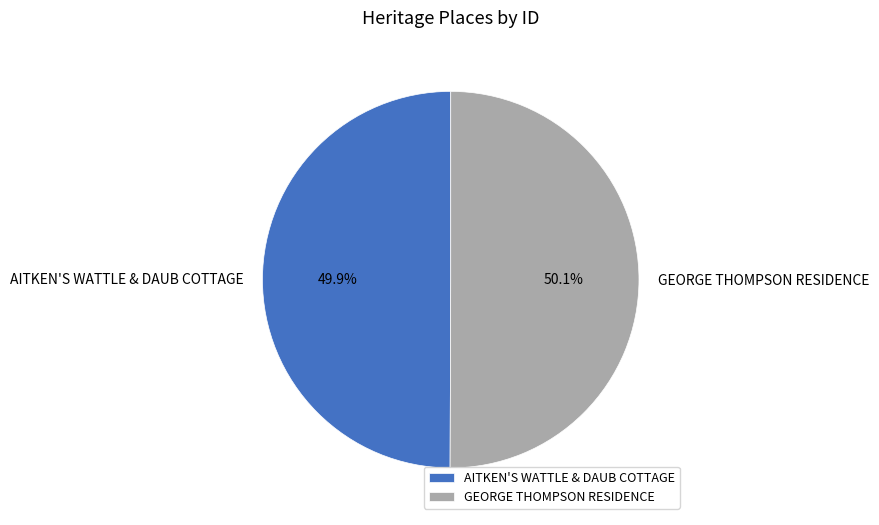

Is there a majority slice in this chart?

Yes